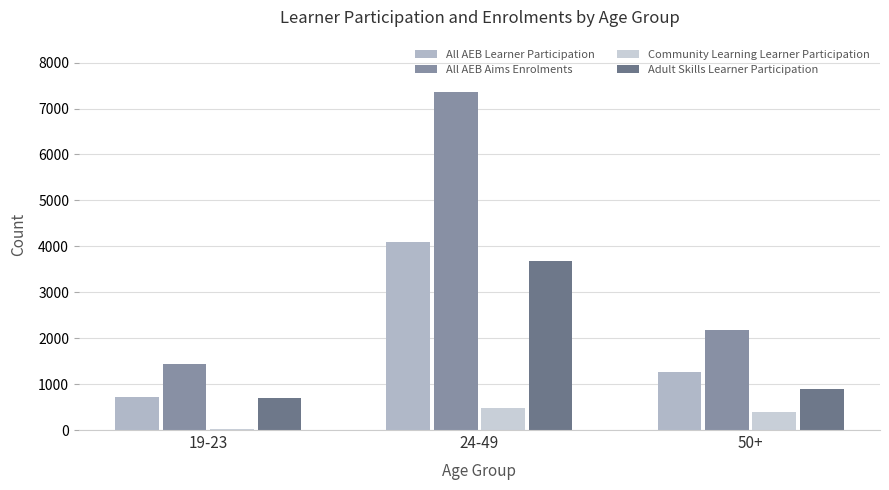

What is the label of the 3rd bar from the left?

50+